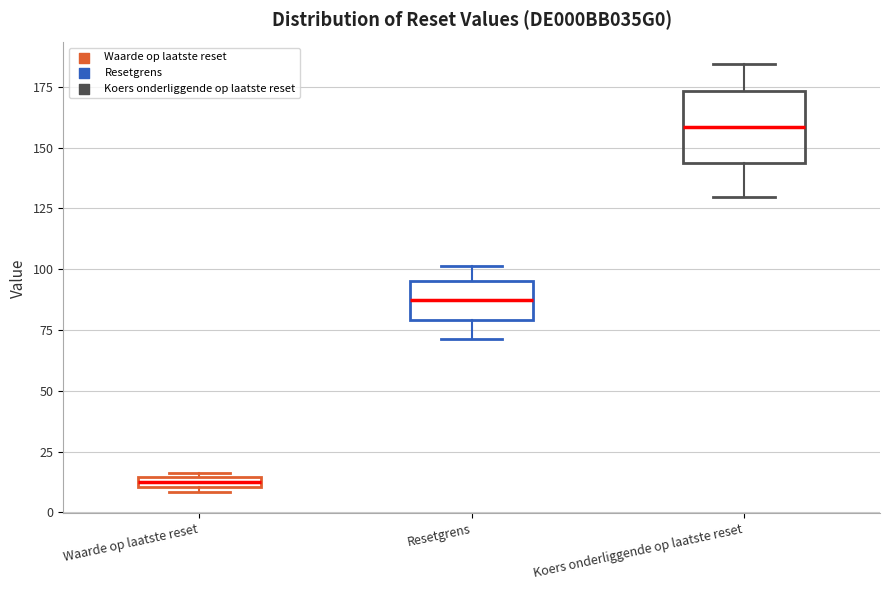

Comparing the boxes themselves (not the whiskers), which one is the tallest?

Koers onderliggende op laatste reset